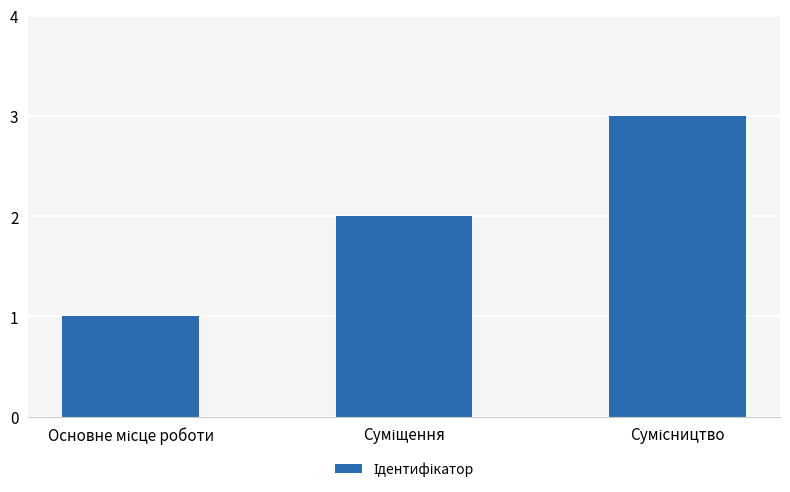

How many values are below 2?

1